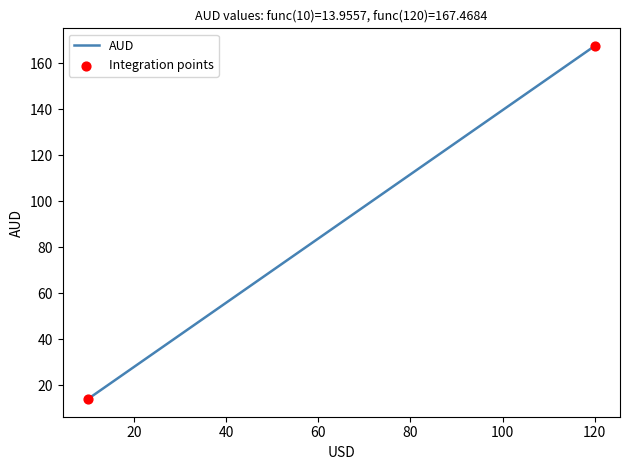

What is the difference between the maximum and minimum values?

153.5